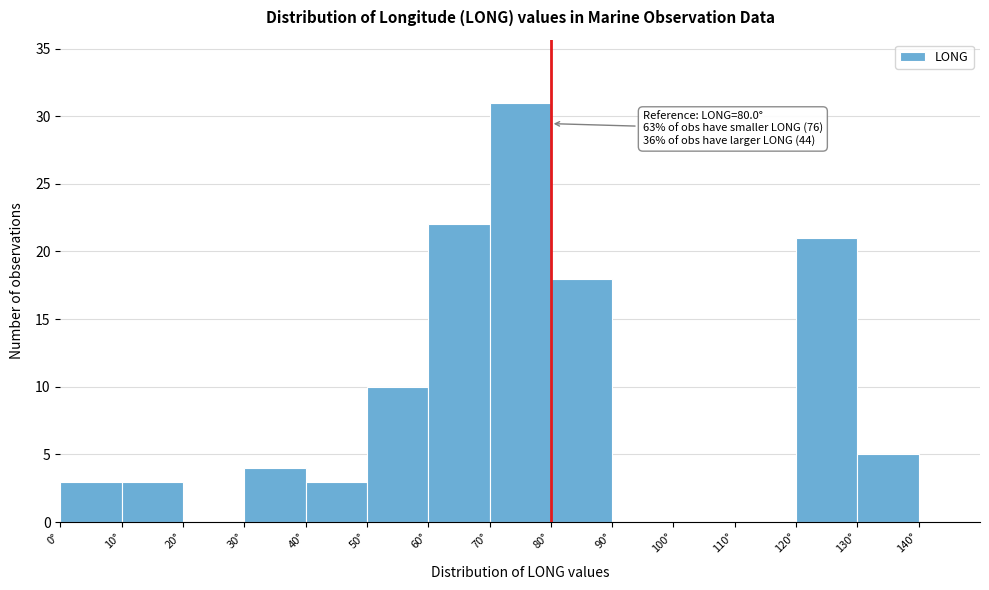

Over which range of the x-axis is the bar tallest?

70 to 80